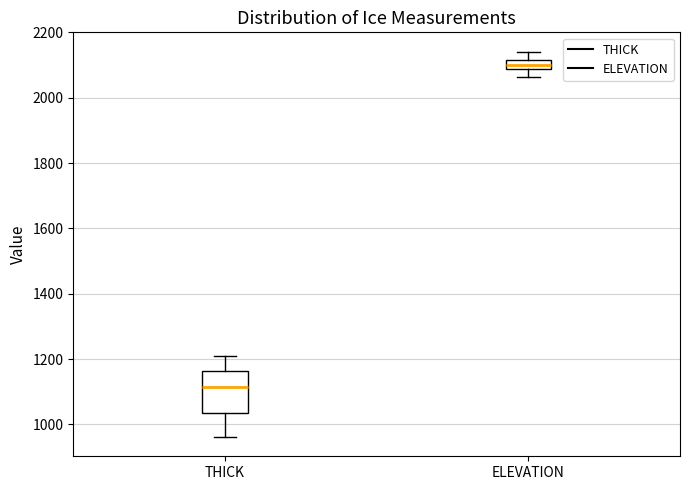

Which box has the highest median line?

ELEVATION